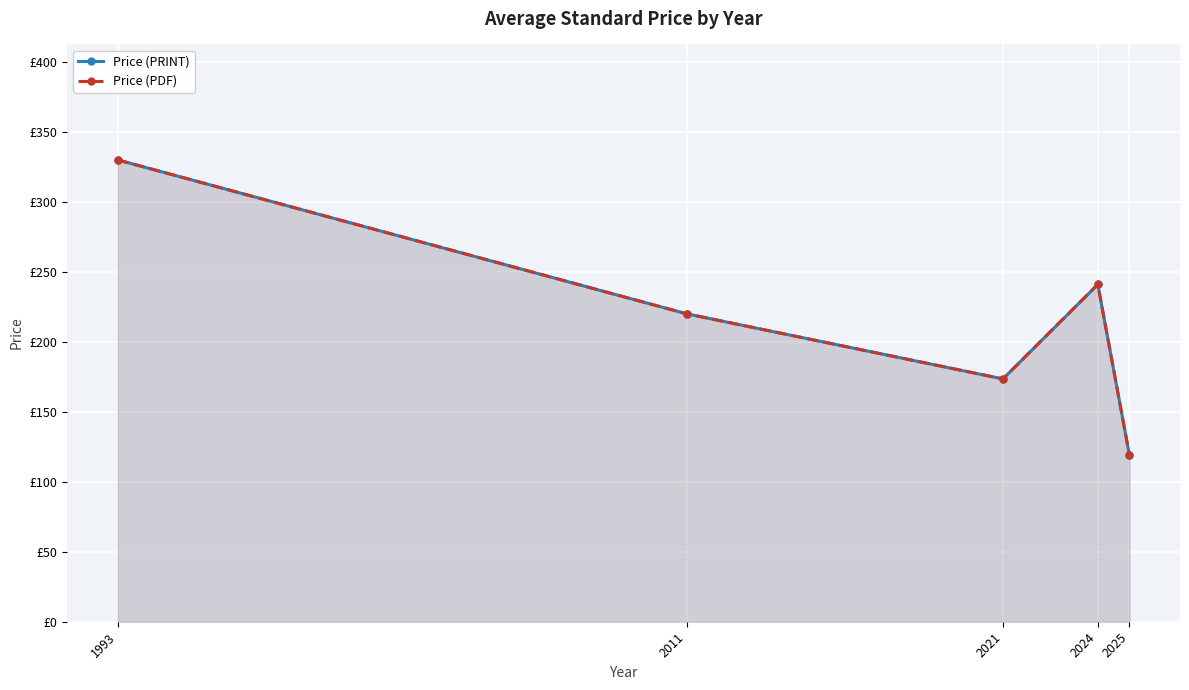

Where does the Price (PRINT) series first go above 220?

1993